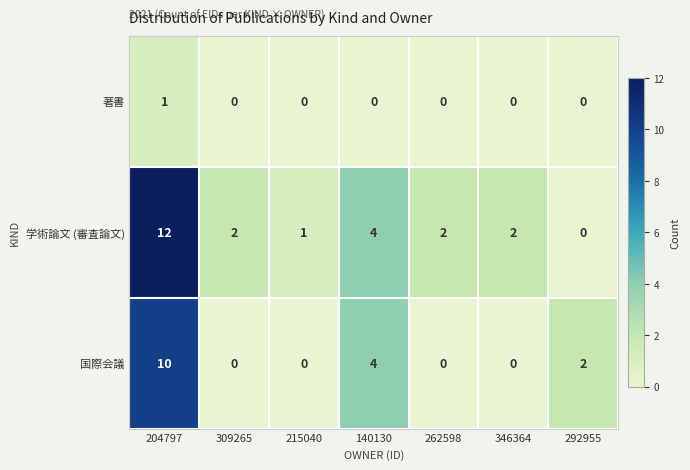

What is the difference between the maximum and second lowest values in the 学術論文 (審査論文) series?

11